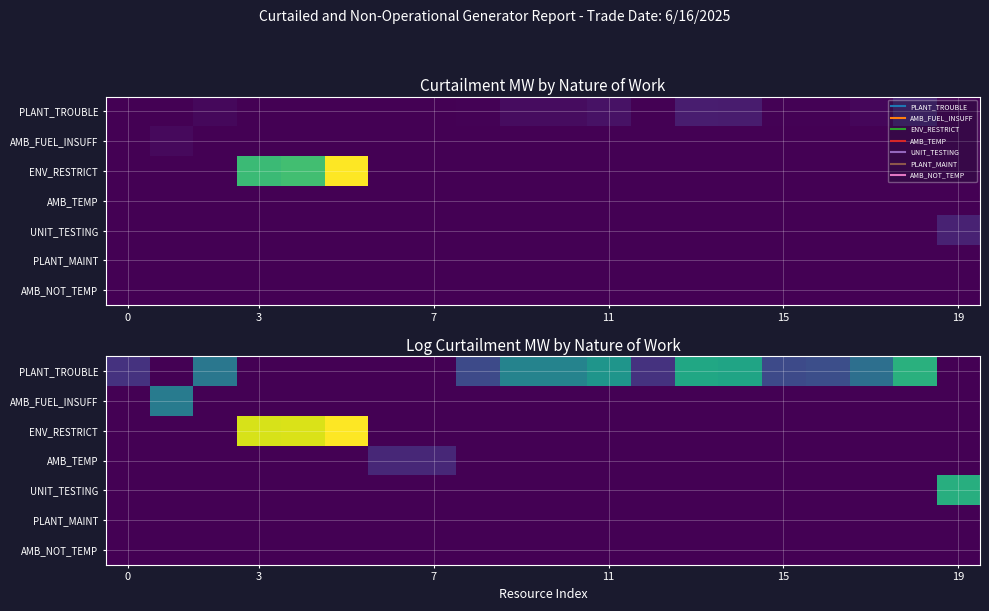

Is it true that AMB_FUEL_INSUFF equals -1.1 at 15?

False